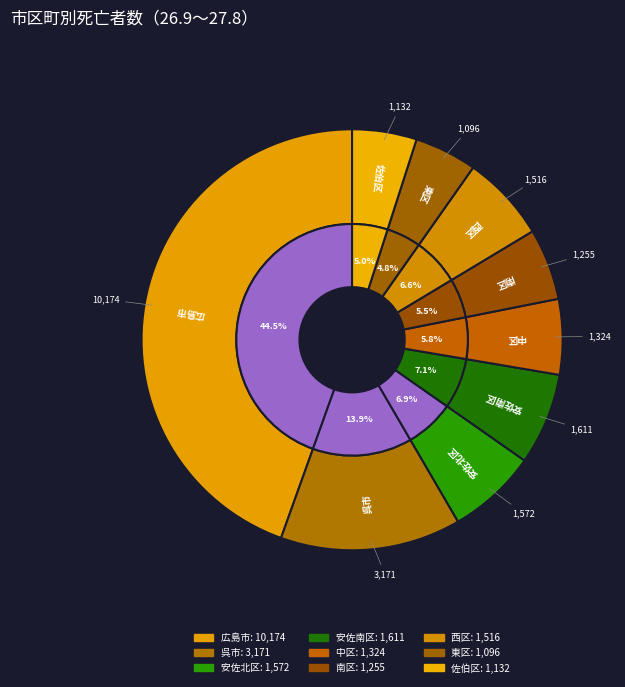

Does 佐伯区 account for over 50% of the chart?

No